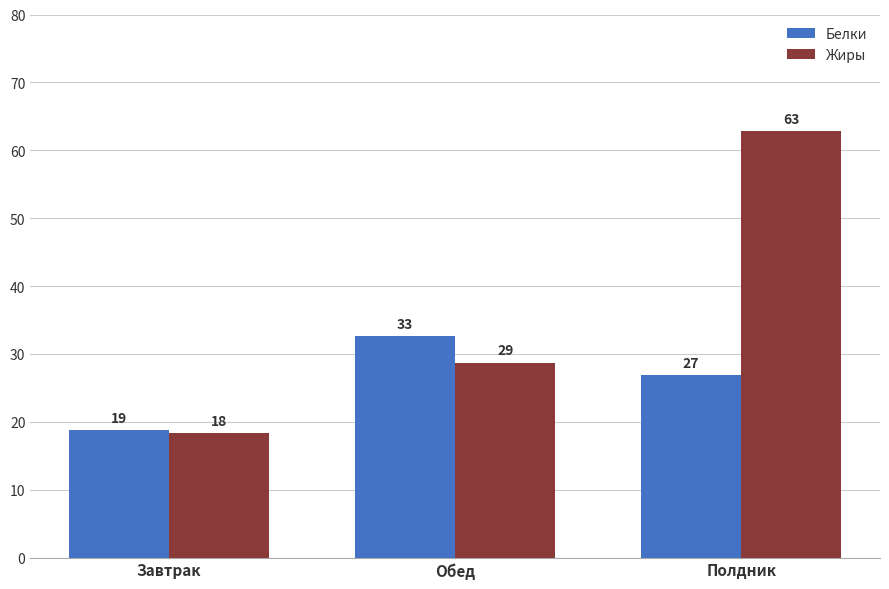

How many groups of bars are there?

3